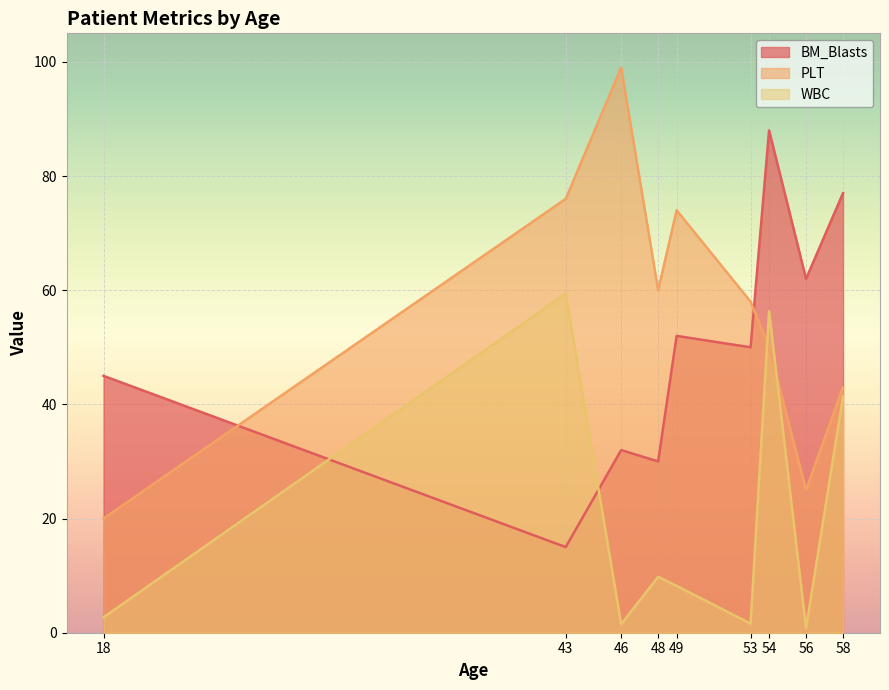

Reading left to right, transcribe all the data shown in this chart.

BM_Blasts: 18=45.0	43=15.0	46=32.0	48=30.0	49=52.0	53=50.0	54=88.0	56=62.0	58=77.0
PLT: 18=20.0	43=76.0	46=99.0	48=60.0	49=74.0	53=58.0	54=50.0	56=25.0	58=43.0
WBC: 18=2.7	43=59.4	46=1.5	48=9.8	49=8.2	53=1.6	54=56.3	56=0.8	58=41.4